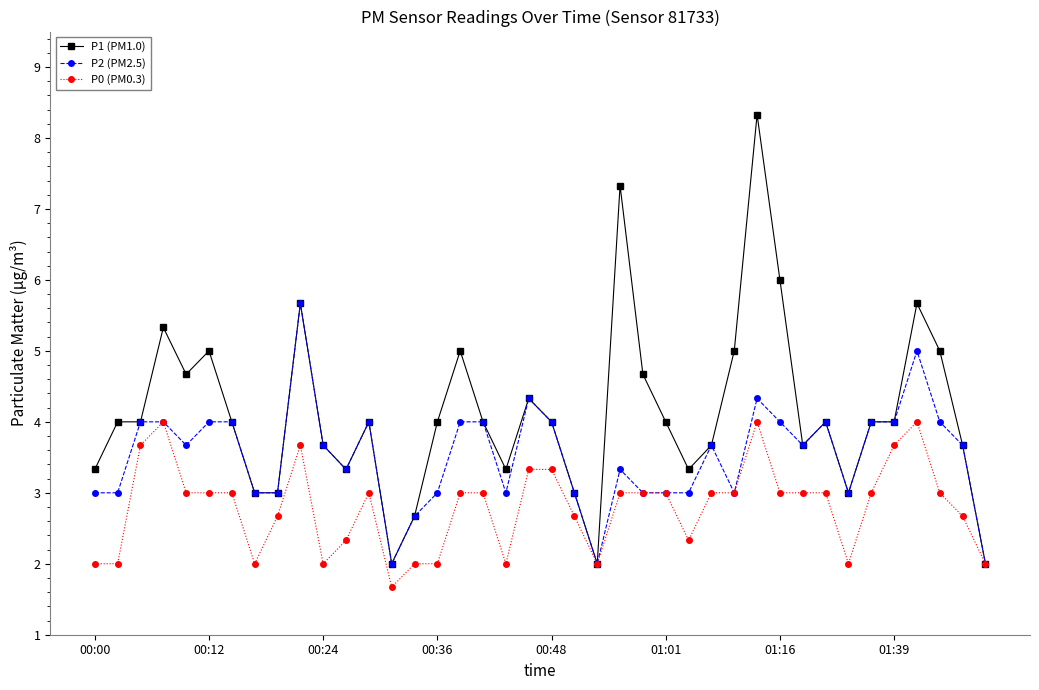

Rank the series by their average value, from highest to lowest.

P1 (PM1.0), P2 (PM2.5), P0 (PM0.3)